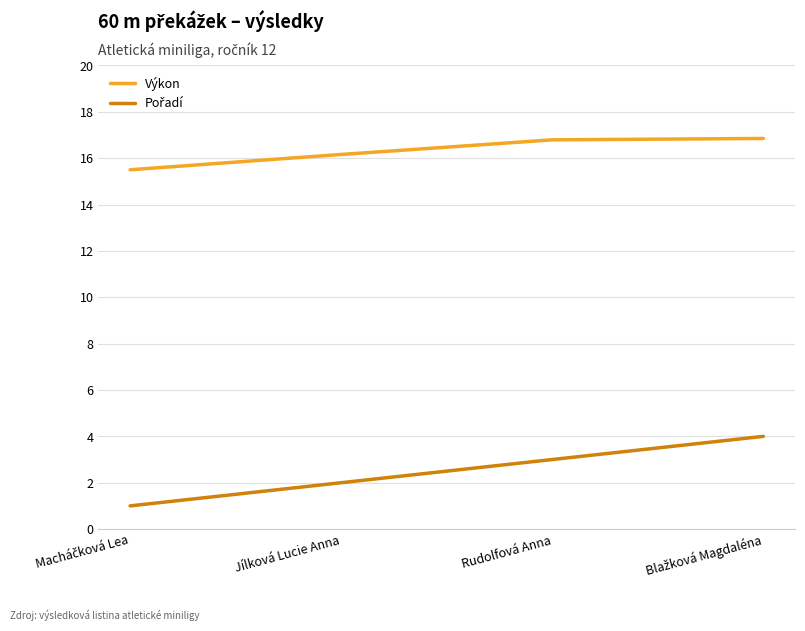

True or false: Výkon has more than 2 interior local peaks.

False